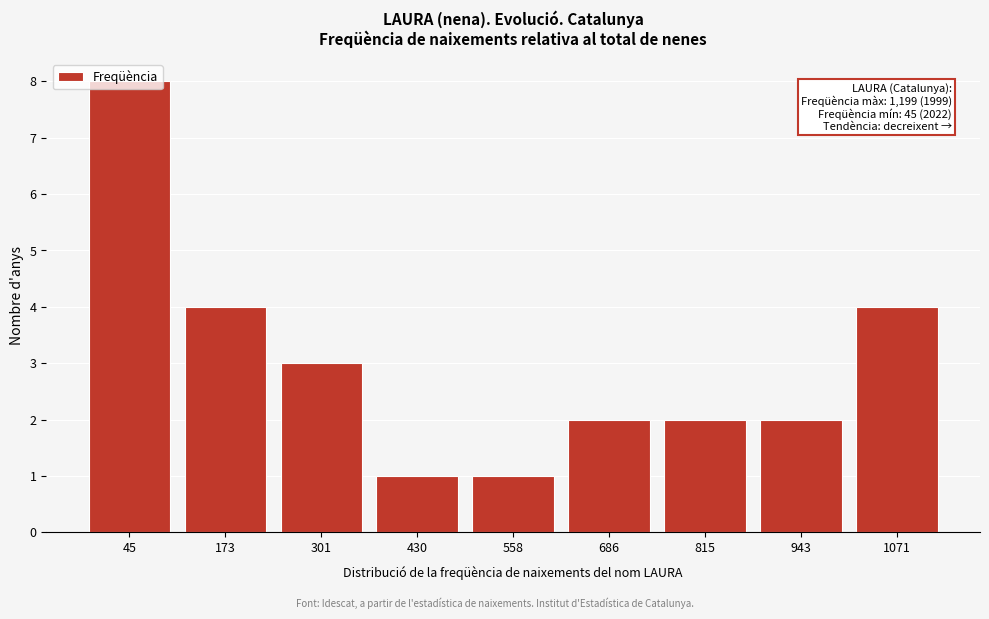

What is the average value?

3